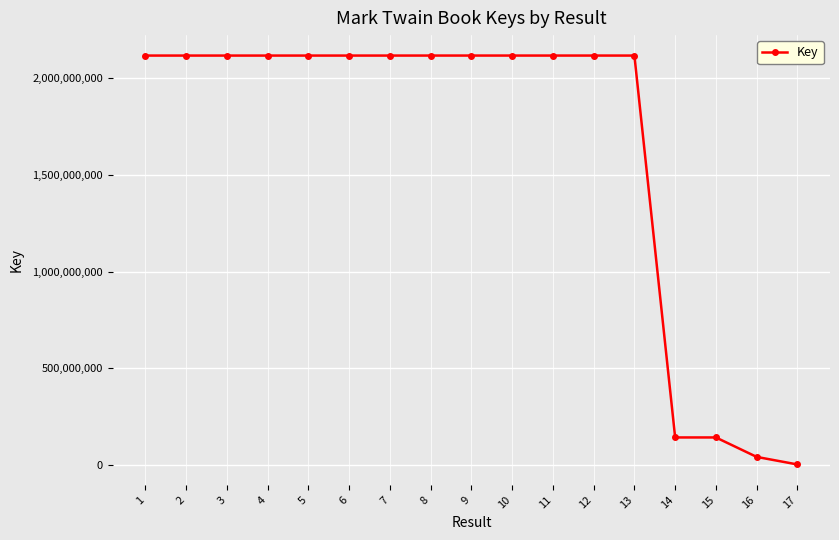

Approximately how many times larger is the value at 1 compared to 6?

1.0